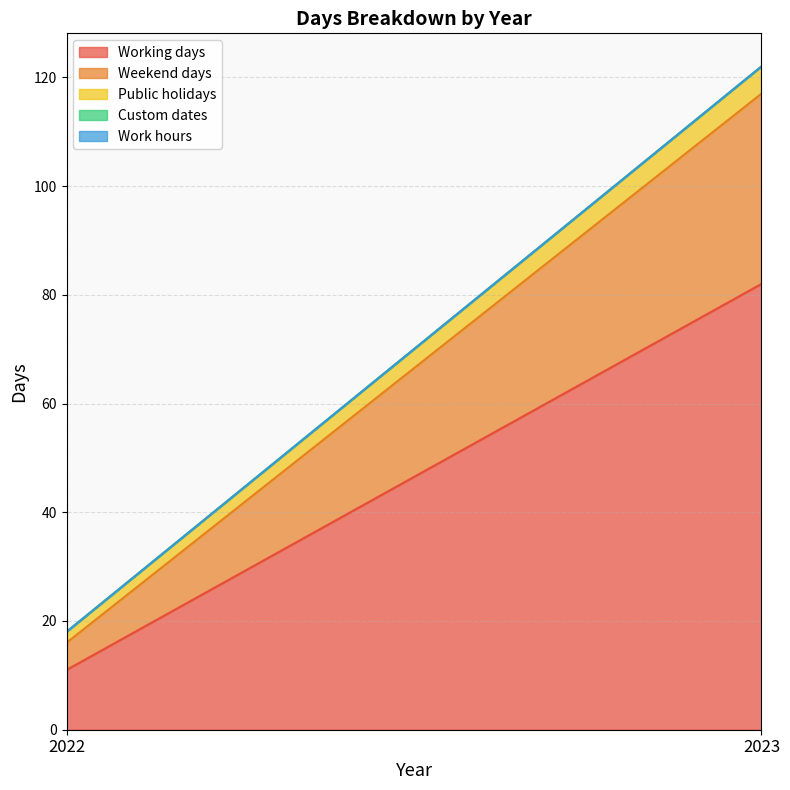

What is the difference between the highest and lowest values at 2022?

11